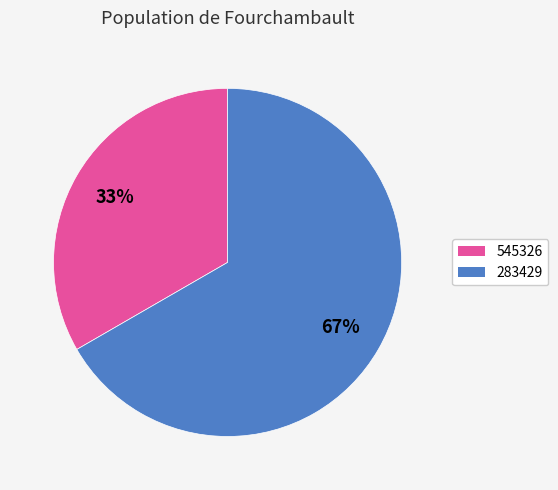

Which has a higher value, 283429 or 545326?

283429